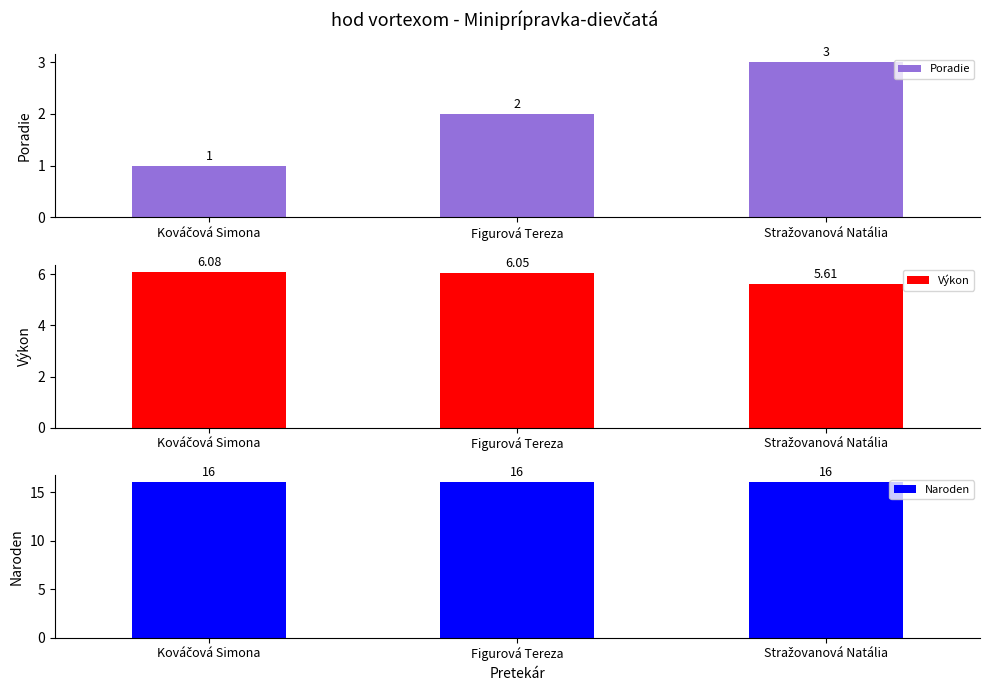

The Výkon series shows 6.0 at Figurová Tereza. True or false?

True